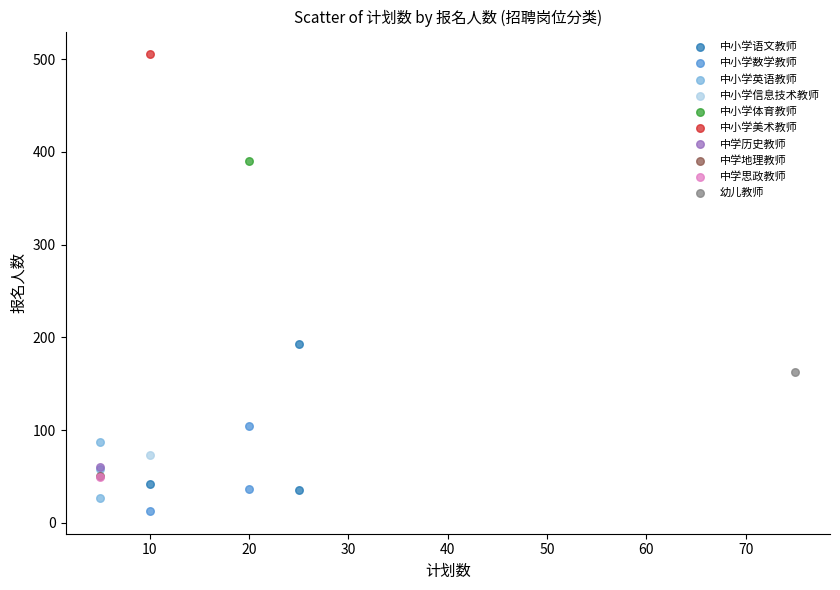

Which series contains the lowest Y value?

中小学数学教师